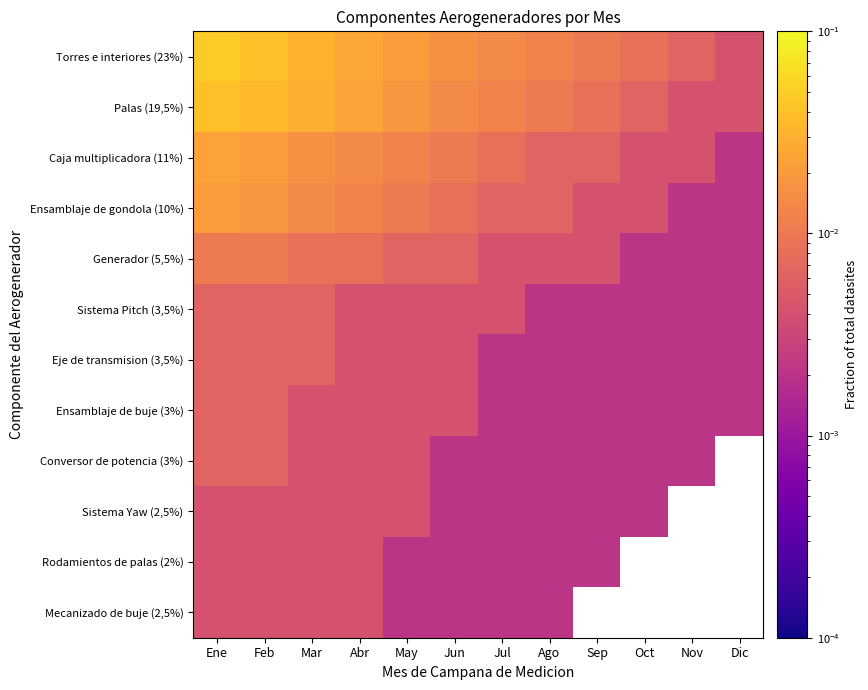

List the series in order of their peak value, lowest first.

Sistema Yaw (2,5%), Rodamientos de palas (2%), Mecanizado de buje (2,5%), Sistema Pitch (3,5%), Eje de transmision (3,5%), Ensamblaje de buje (3%), Conversor de potencia (3%), Generador (5,5%), Ensamblaje de gondola (10%), Caja multiplicadora (11%), Palas (19,5%), Torres e interiores (23%)